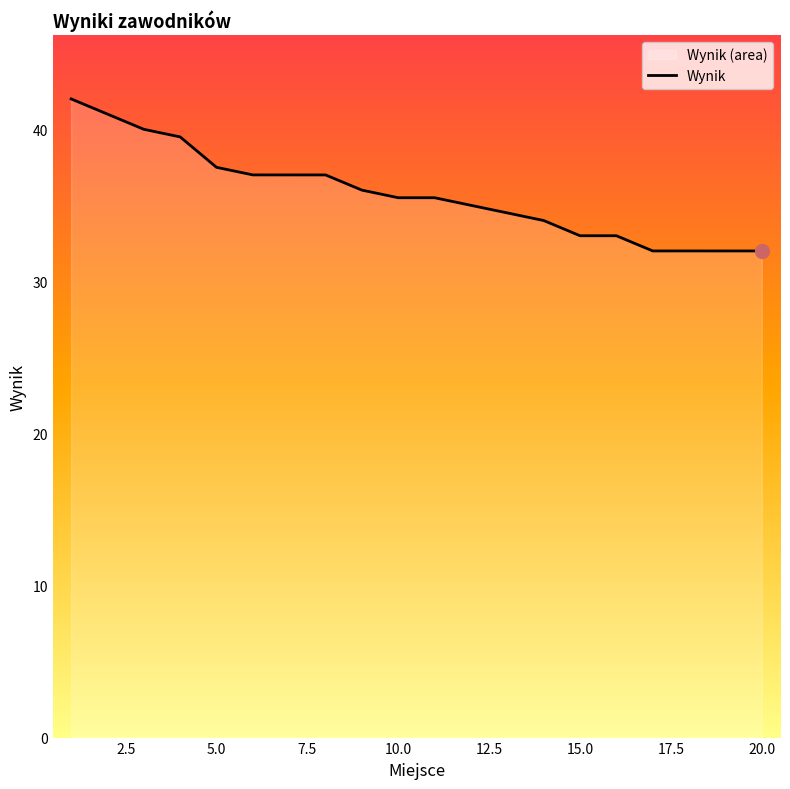

At which label is the value closest to 37?

8